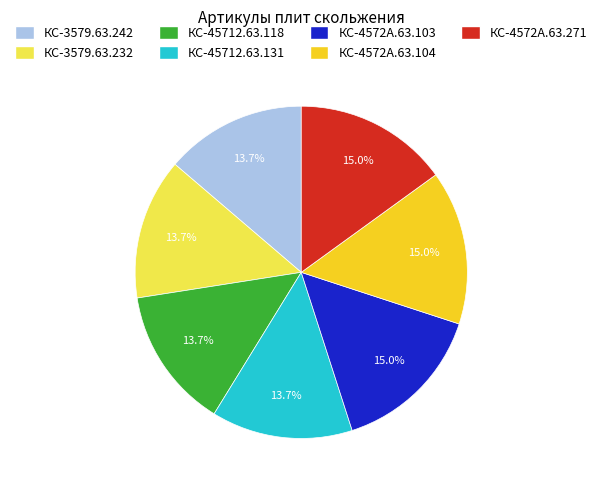

What percentage do КС-4572А.63.104 and КС-3579.63.242 together represent?

28.8%